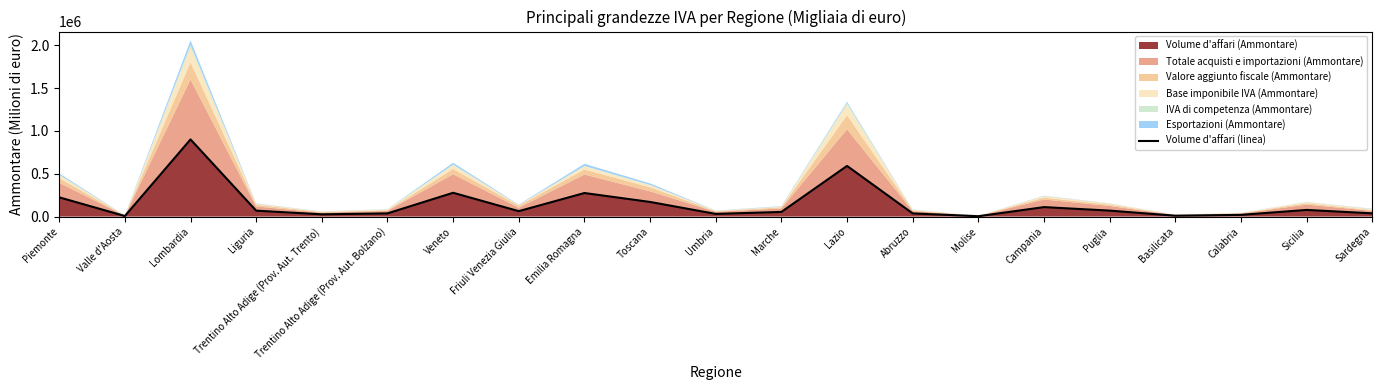

Which category has the lowest value across all series?

Molise